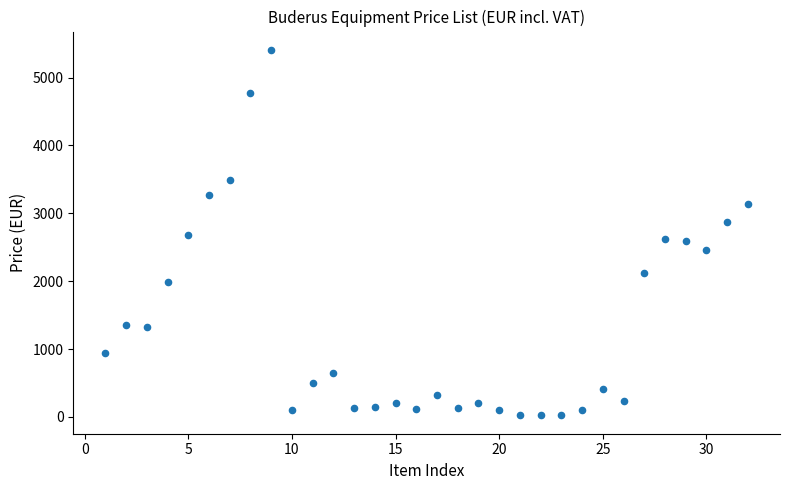

What is the range of Y values (max minus min)?

5387.4